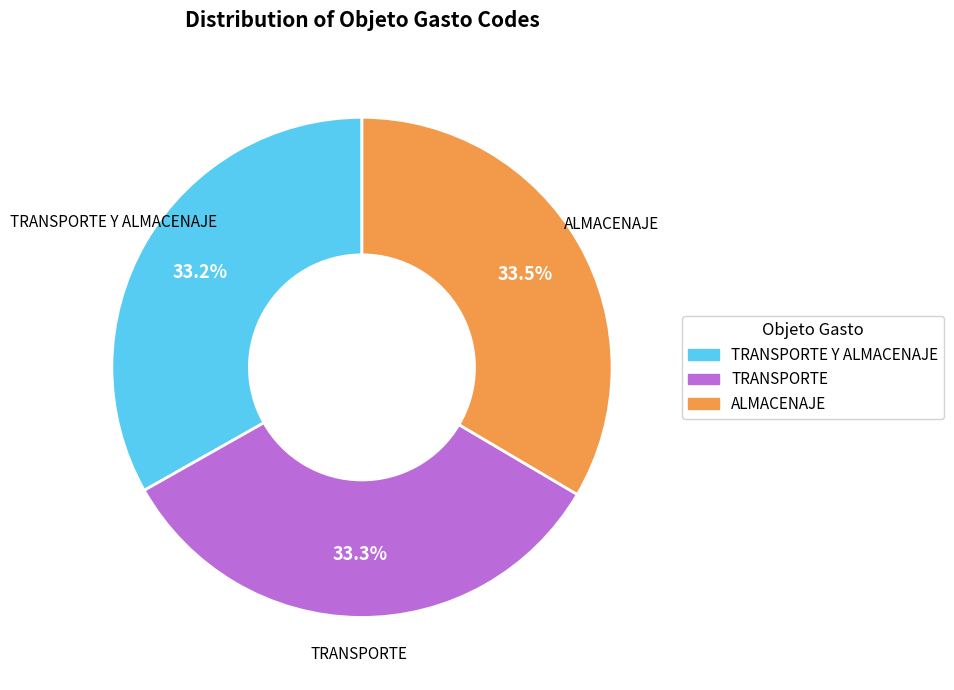

How many slices are in this pie chart?

3